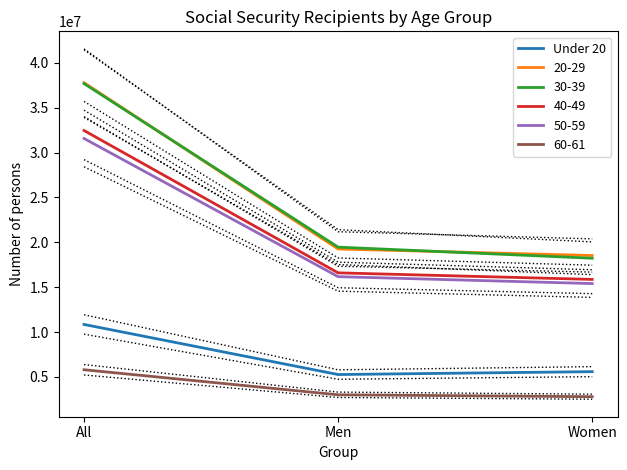

Which category has the highest value across all series?

All